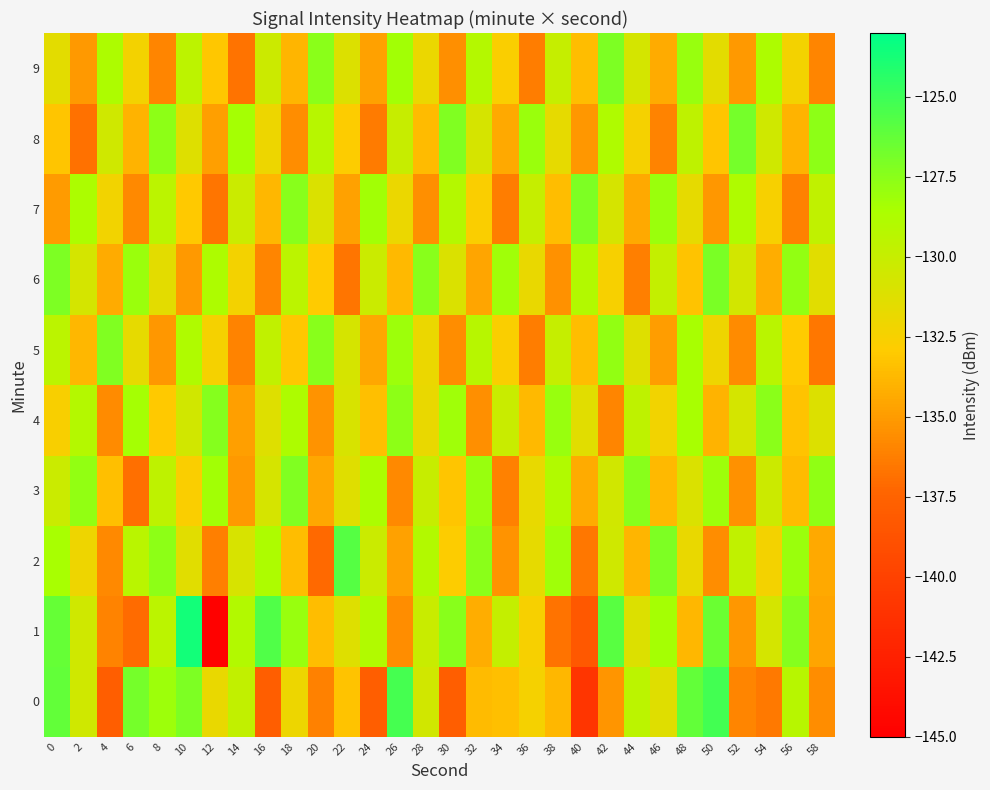

What is the minimum value shown in the chart?

-144.8